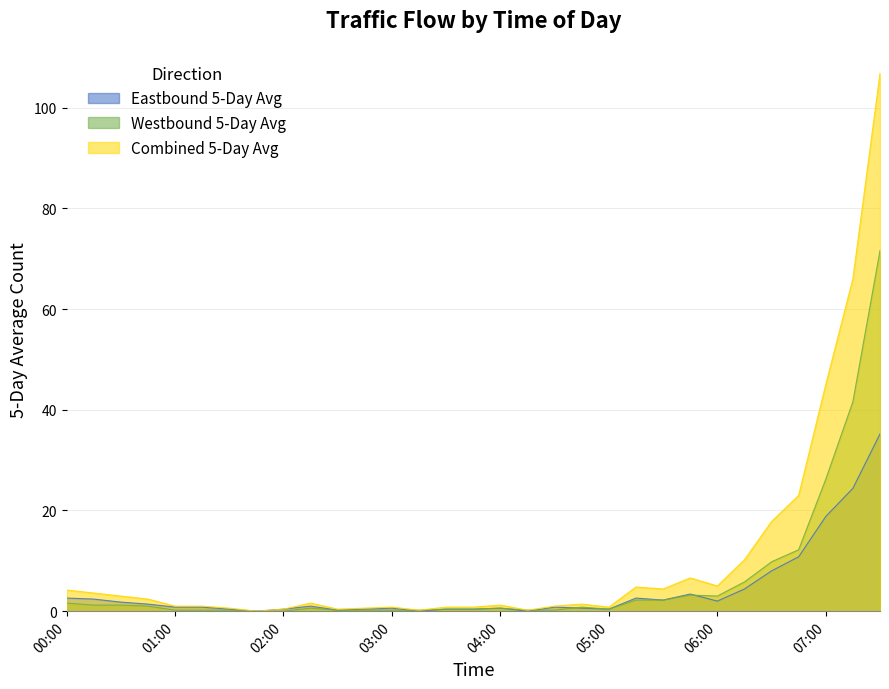

Which series has the largest range (max minus min)?

Combined 5-Day Avg